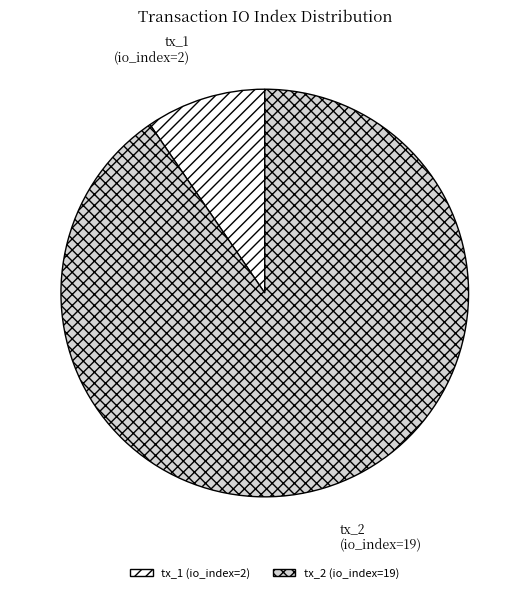

Approximately how many times larger is the value at tx_2 (io_index=19) compared to tx_1 (io_index=2)?

9.5